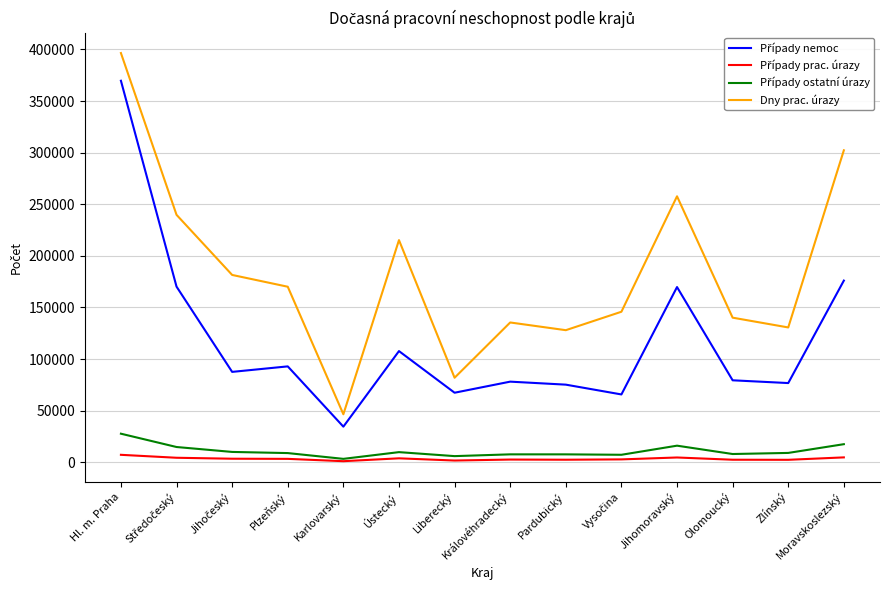

What is the total value across all series at Plzeňský?

274990